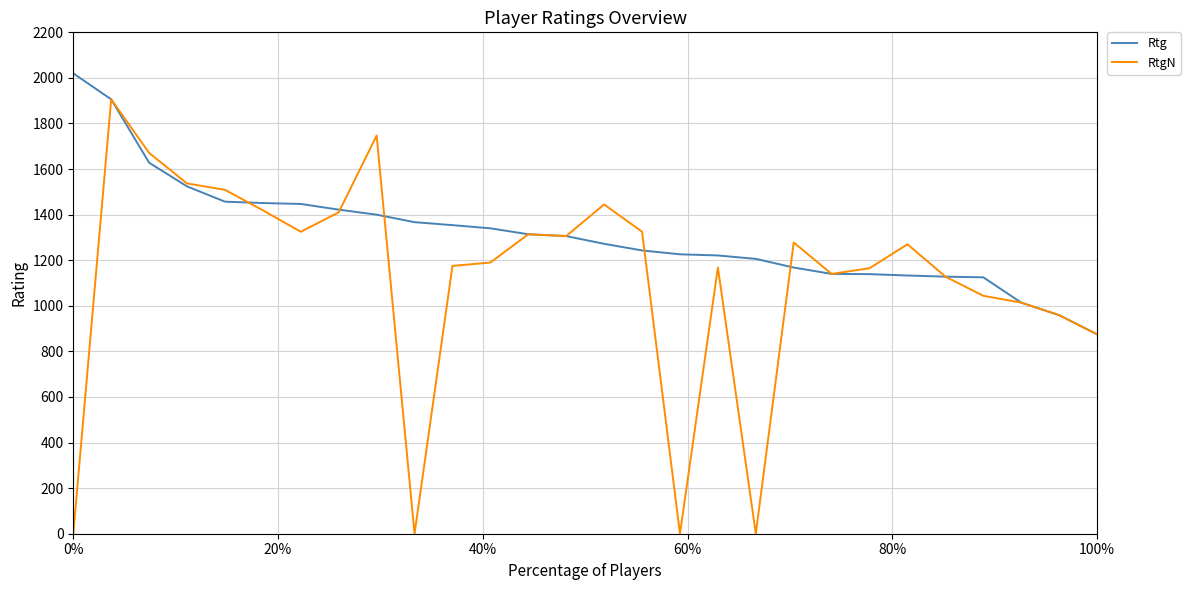

List the series in order of their overall mean, highest first.

Rtg, RtgN